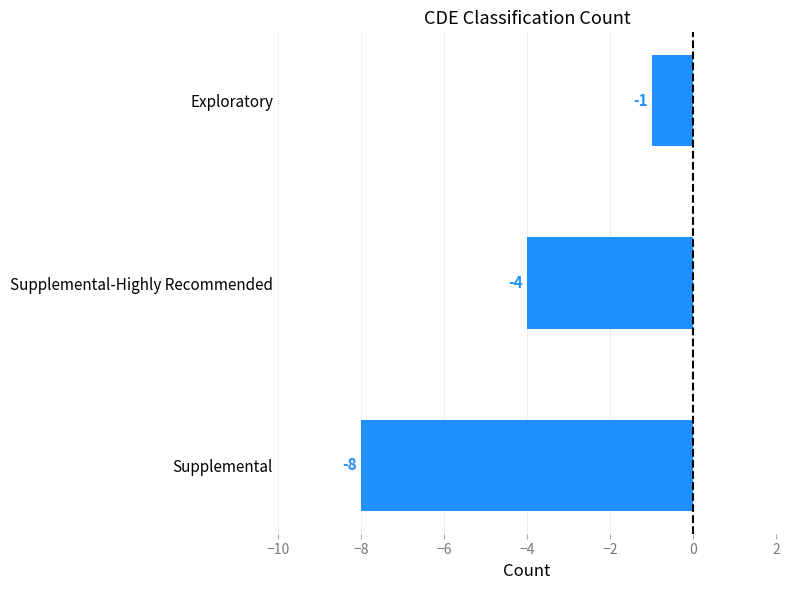

The value at Supplemental is -8. True or false?

True